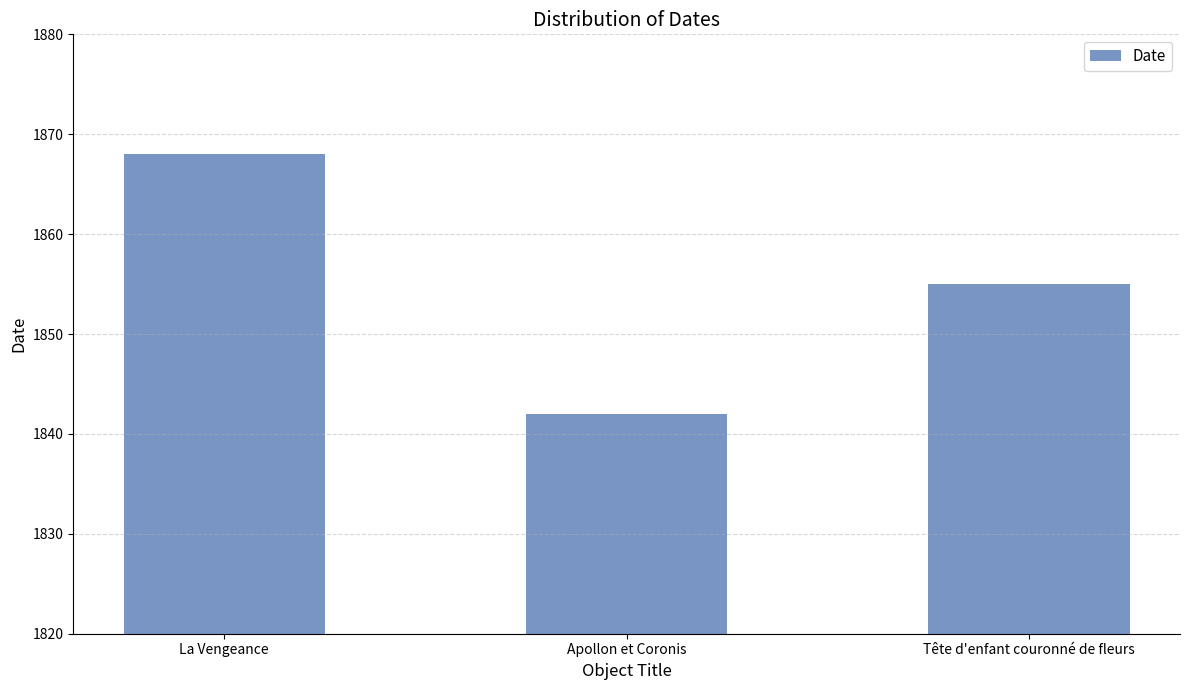

How many values are below 1855?

1